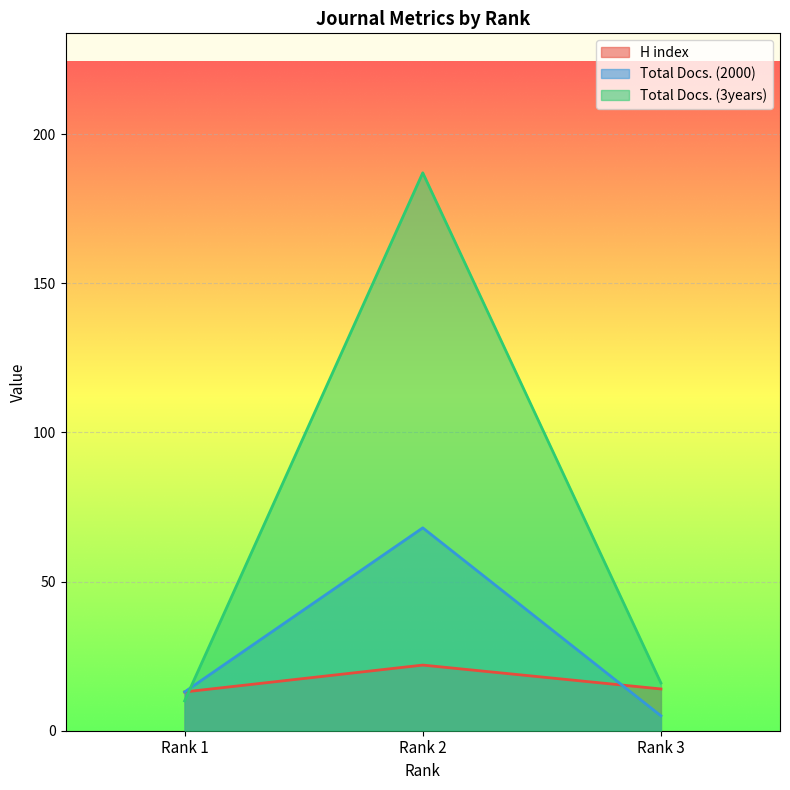

What is the sum of all Total Docs. (3years) values?

213